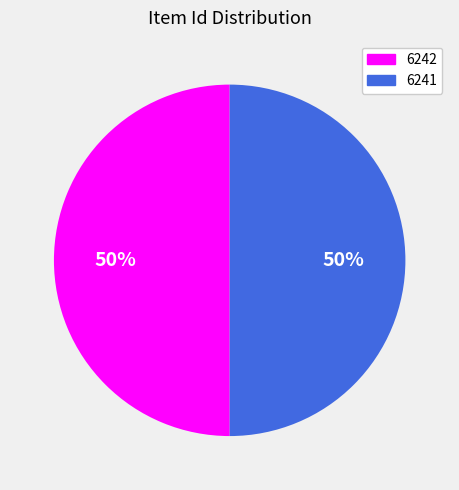

To the nearest percent, what portion does 6242 represent?

50%